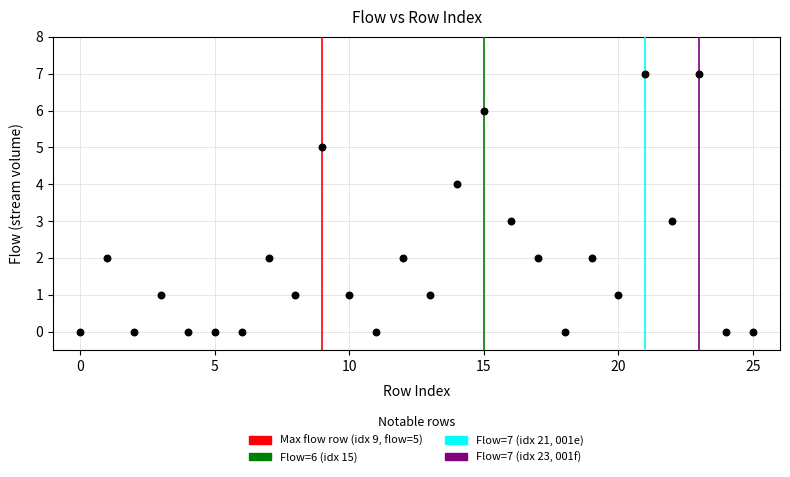

What is the range of Y values (max minus min)?

7